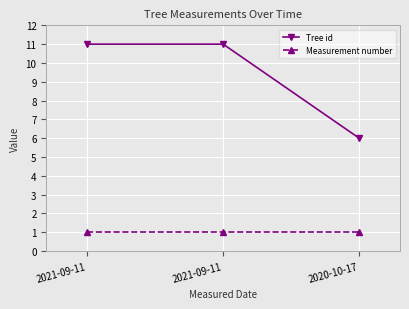

Rank the series by their average value, from lowest to highest.

Measurement number, Tree id